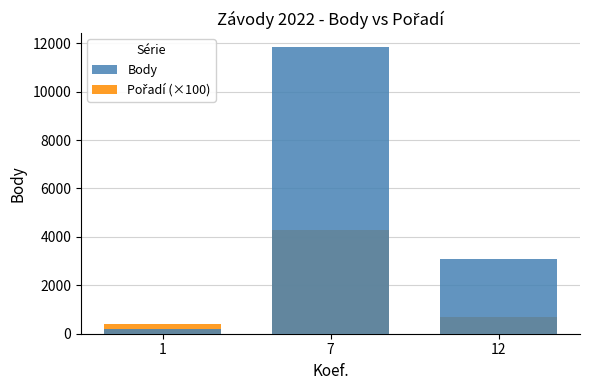

At which category does the chart reach its minimum across all series?

1